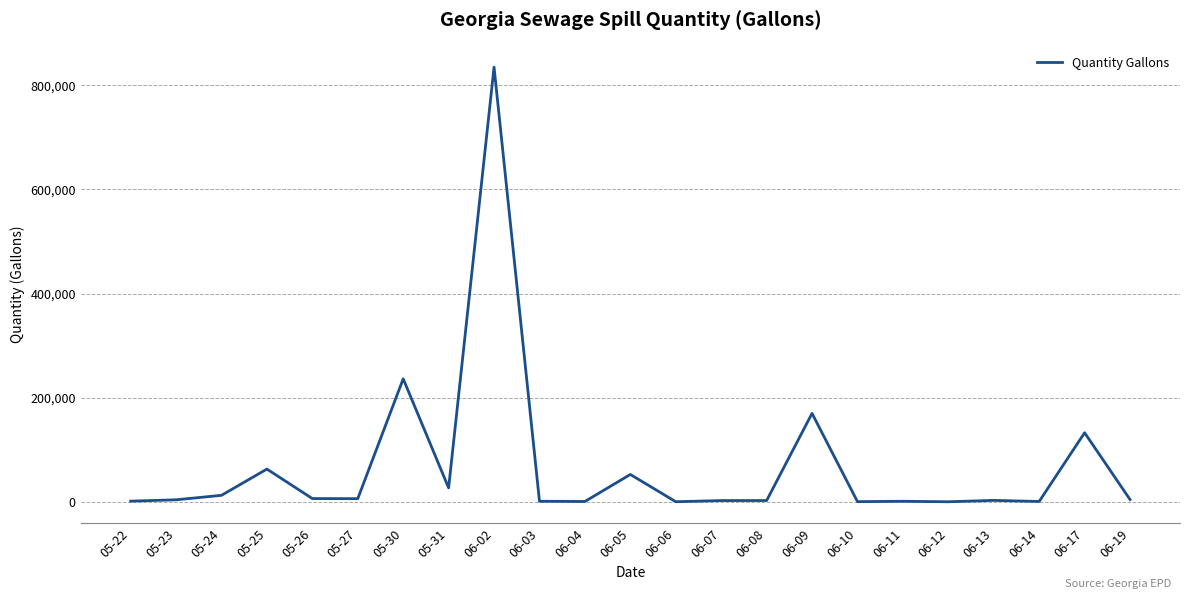

Which label corresponds to the largest value in the chart?

06-02